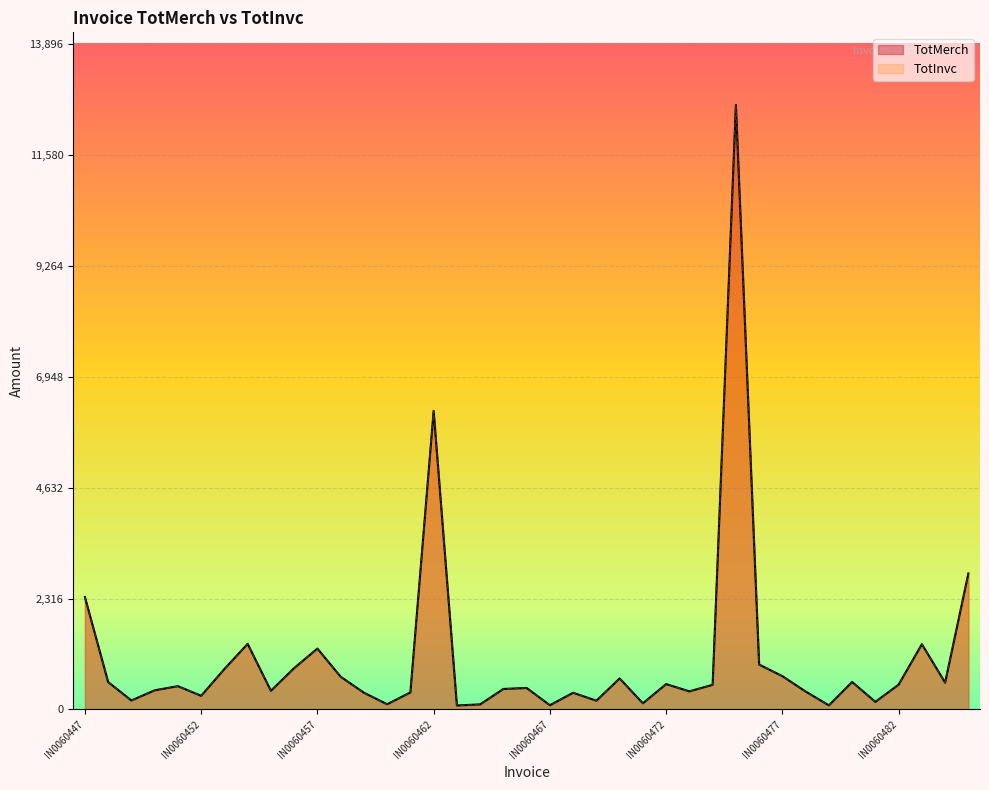

True or false: TotInvc has a value of 88.4 at IN0060467.

True